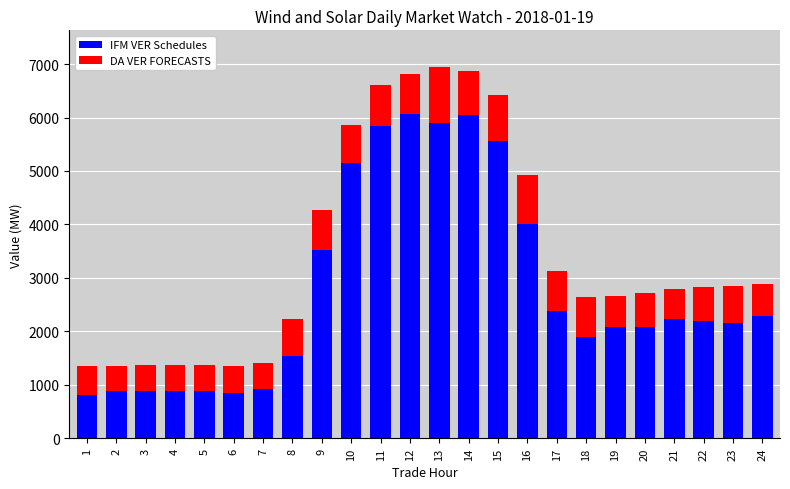

How many values in the IFM VER Schedules series exceed 2200?

12